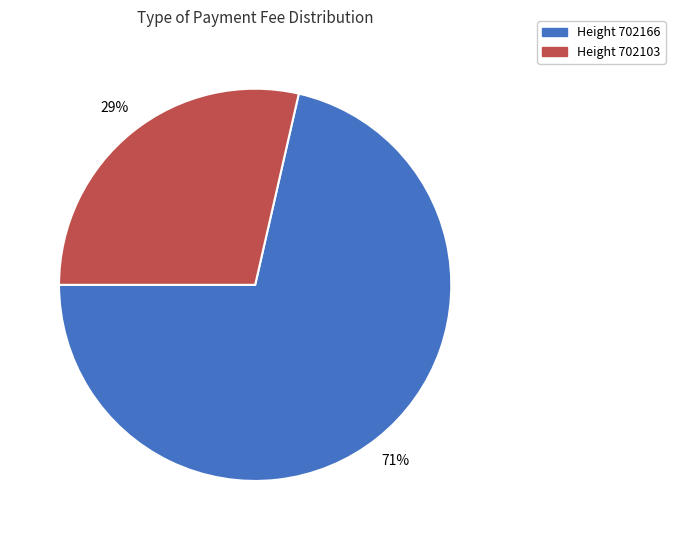

To the nearest percent, what is the average slice percentage?

50%